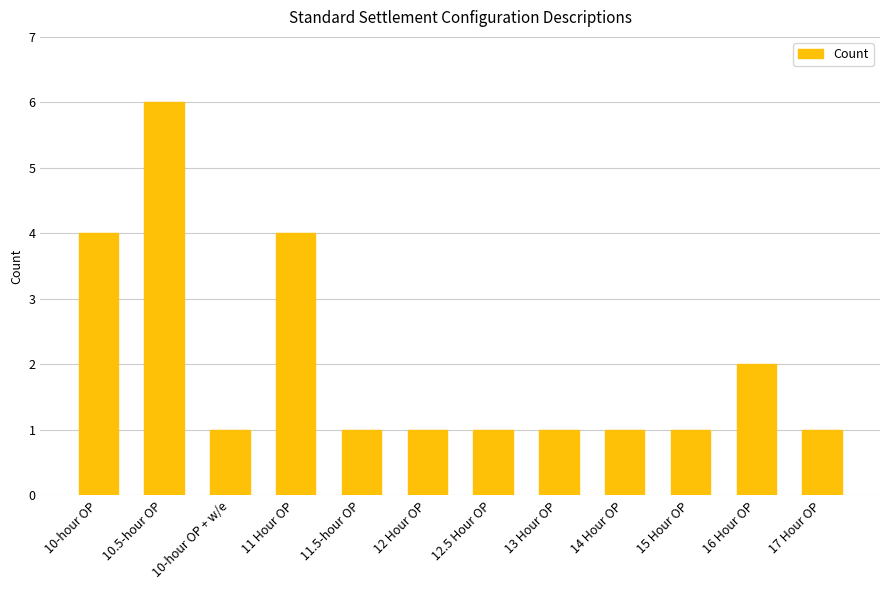

What is the label of the 3rd bar from the left?

10-hour OP + w/e